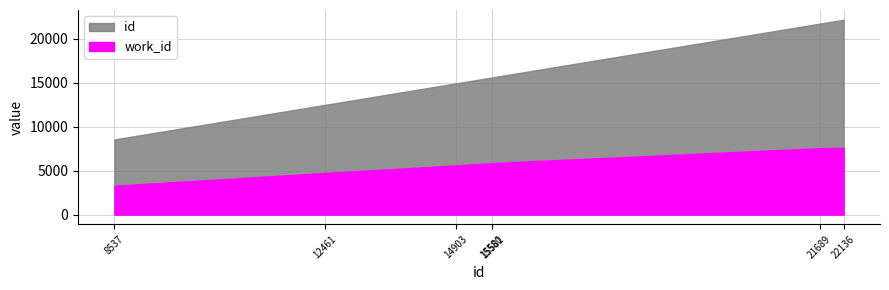

True or false: work_id and id cross at least once.

False